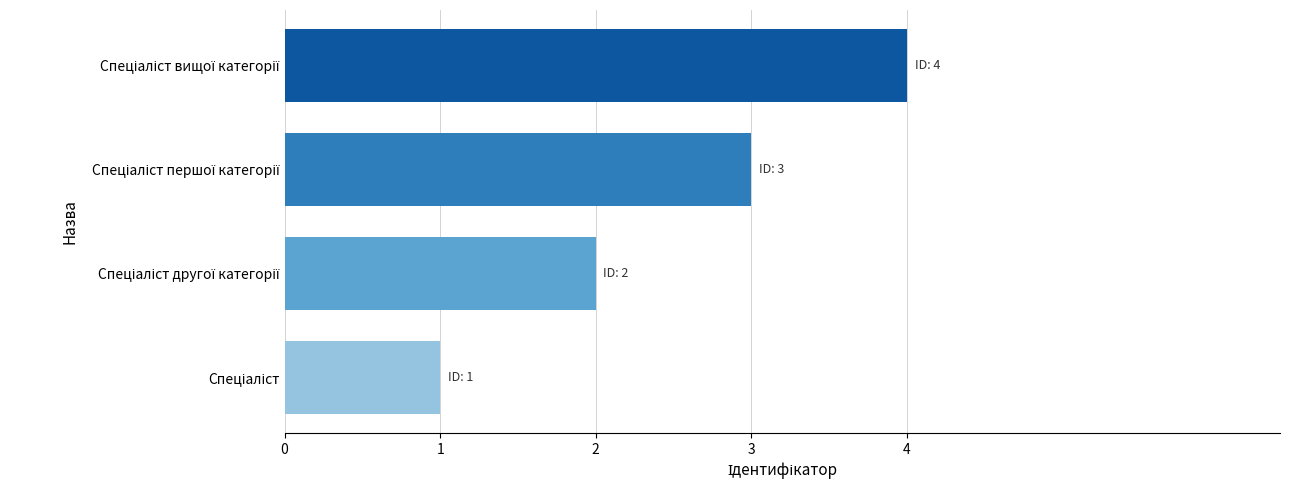

What is the maximum value shown in the chart?

4